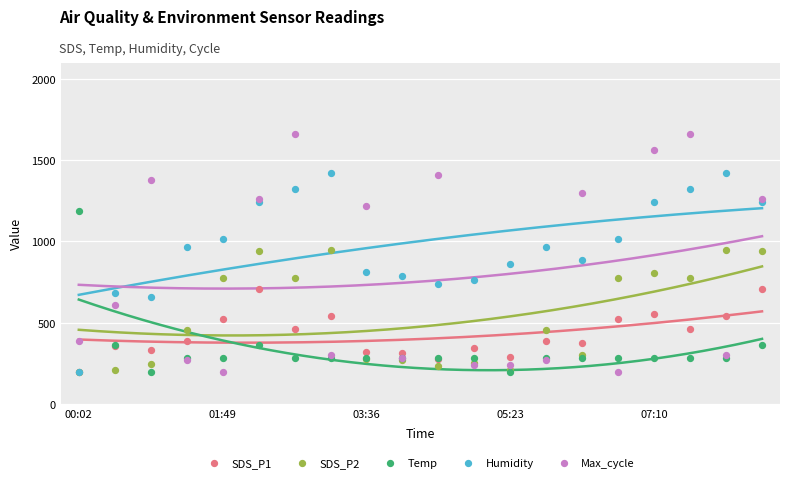

What are all the series names shown in the legend?

SDS_P1, SDS_P2, Temp, Humidity, Max_cycle